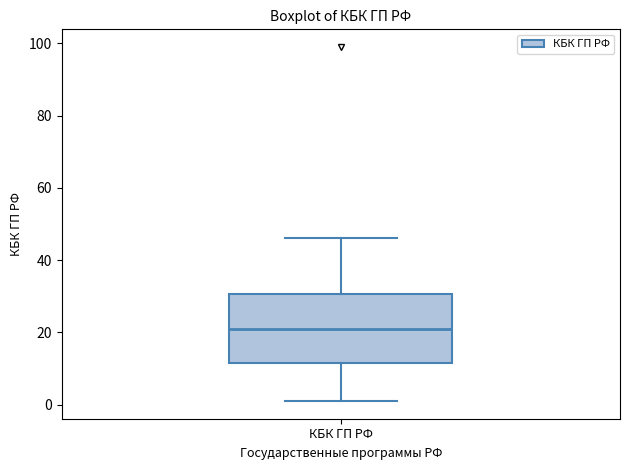

Transcribe this box plot: give where the median line is, the range the box spans, and where the two whiskers end, as read against the y-axis. The values are not printed on the chart, so give them approximately, as read against the axis.

median 22, box 12 to 30, whiskers 2 to 46